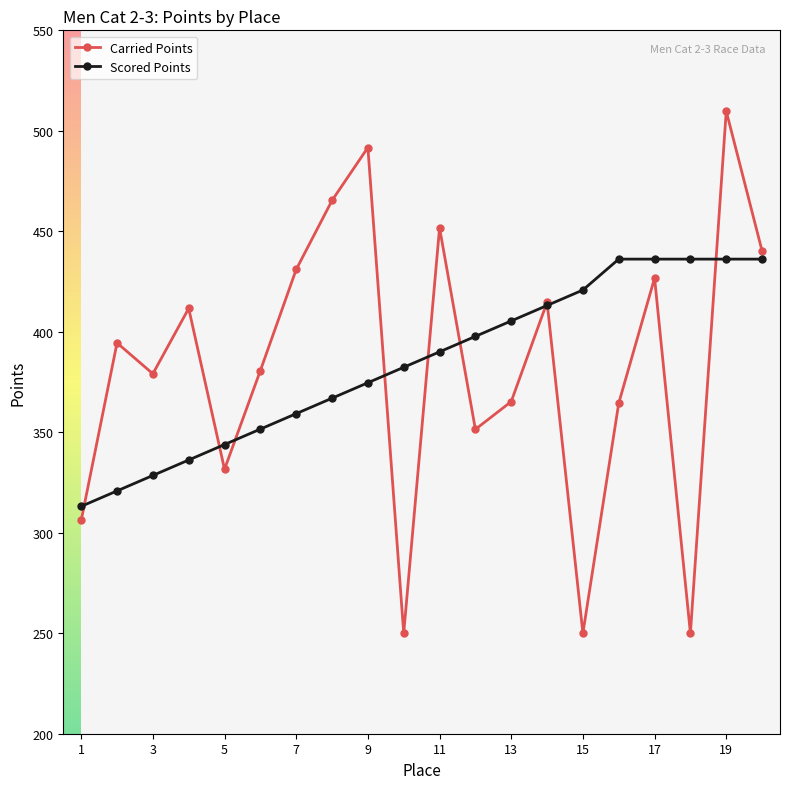

What is the value of the Carried Points point at the 15th from the left?

250.0